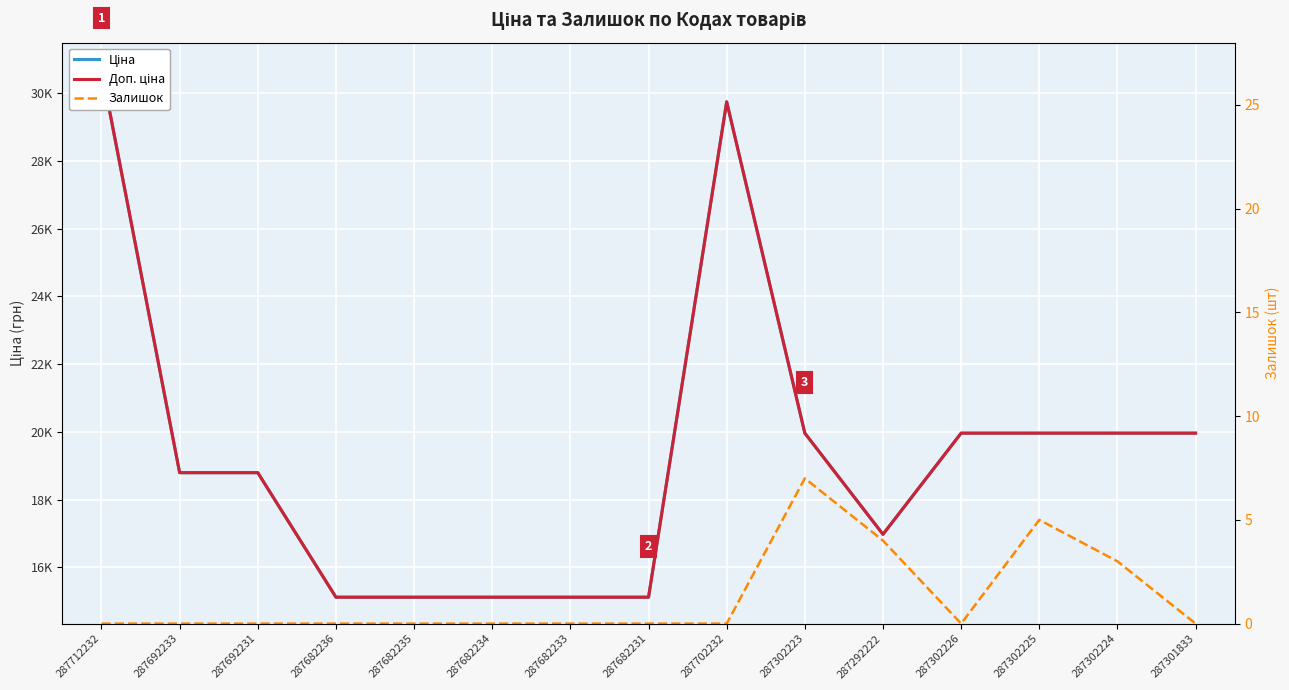

List the labels in order of Залишок value, largest first.

287302223, 287302225, 287292222, 287302224, 287712232, 287692233, 287692231, 287682236, 287682235, 287682234, 287682233, 287682231, 287702232, 287302226, 287301833